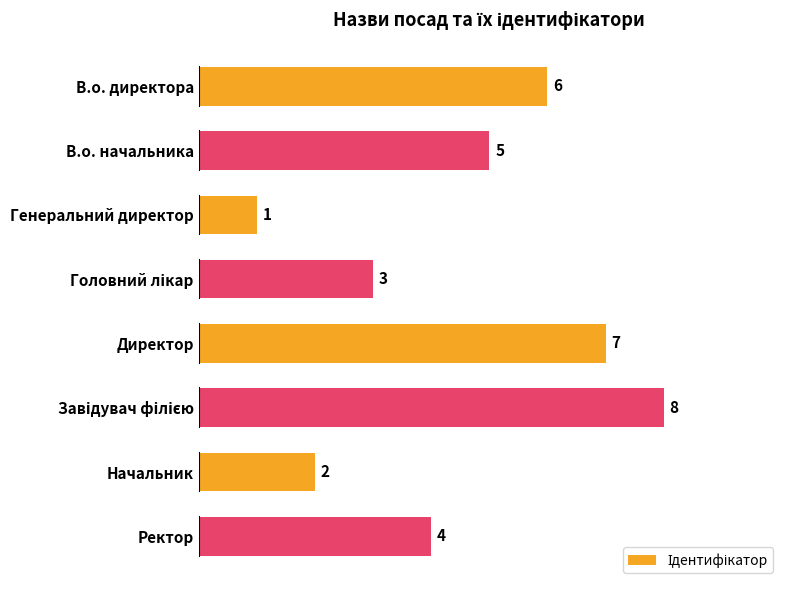

Between Директор and Ректор, which is larger?

Директор